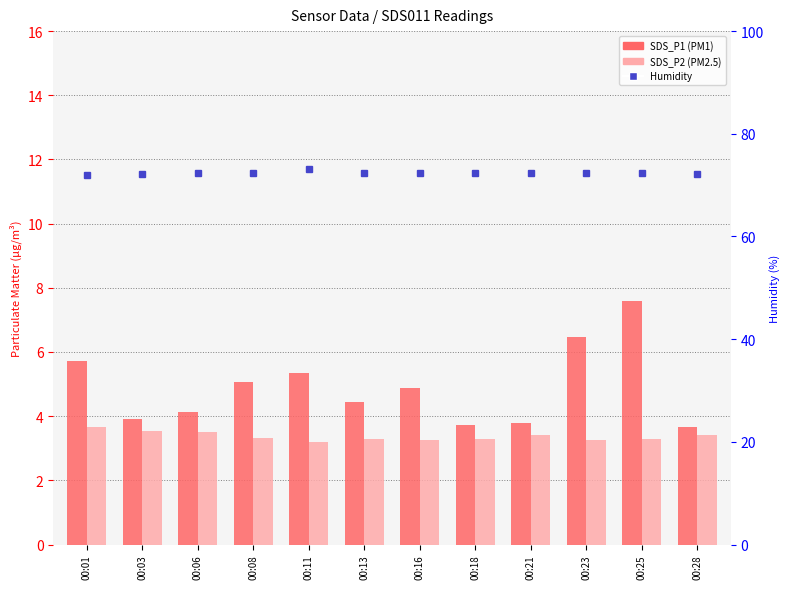

How many distinct data groups are displayed?

3